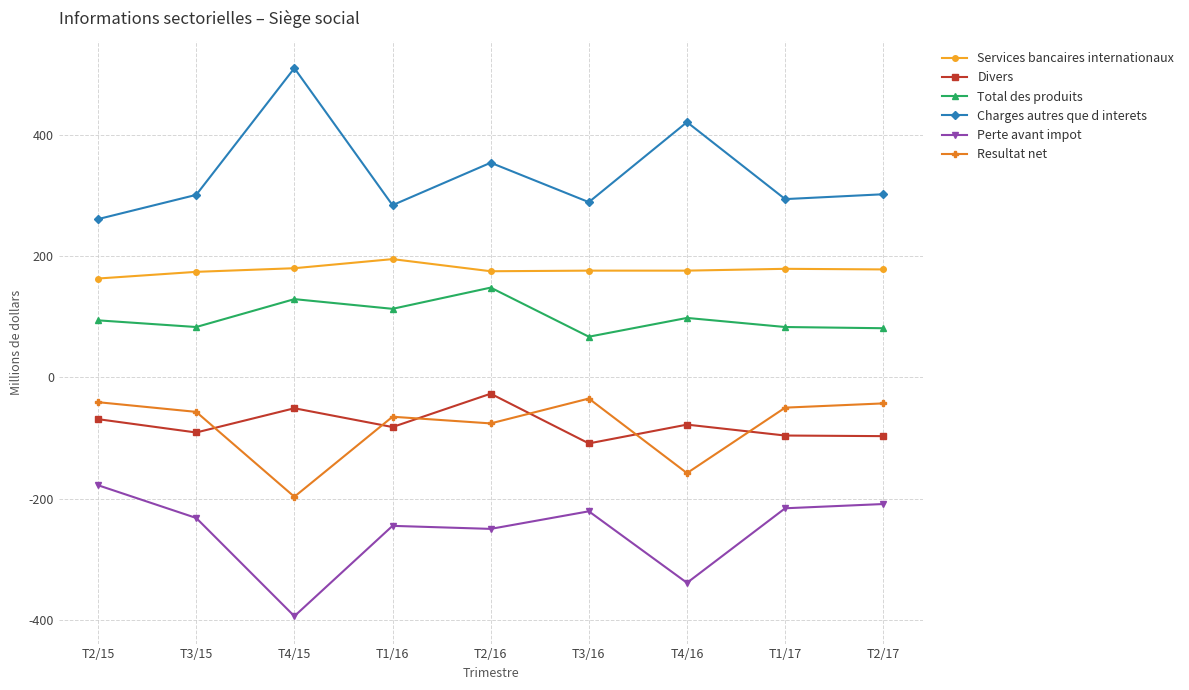

What is the total value across all series at T1/16?

200